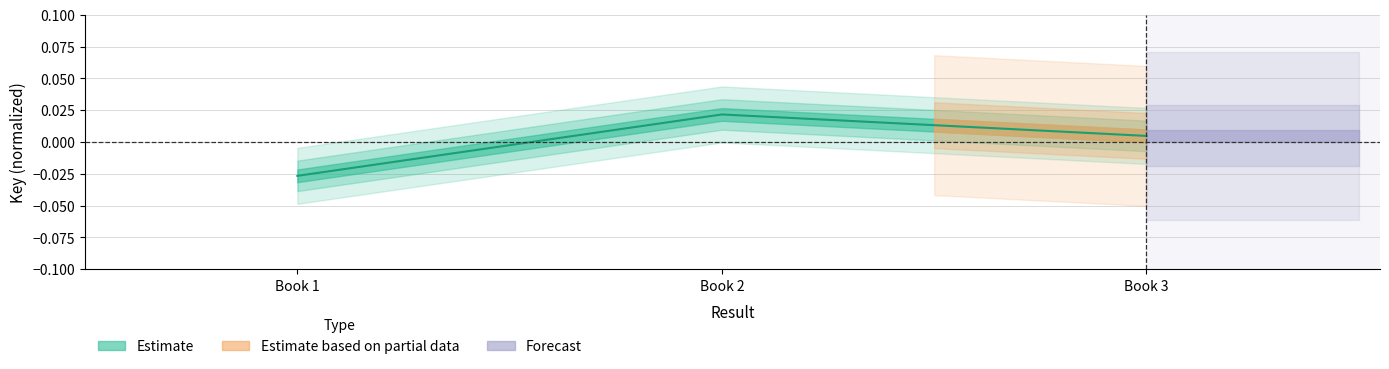

Rank the categories by value from lowest to highest.

Book 1, Book 3, Book 2